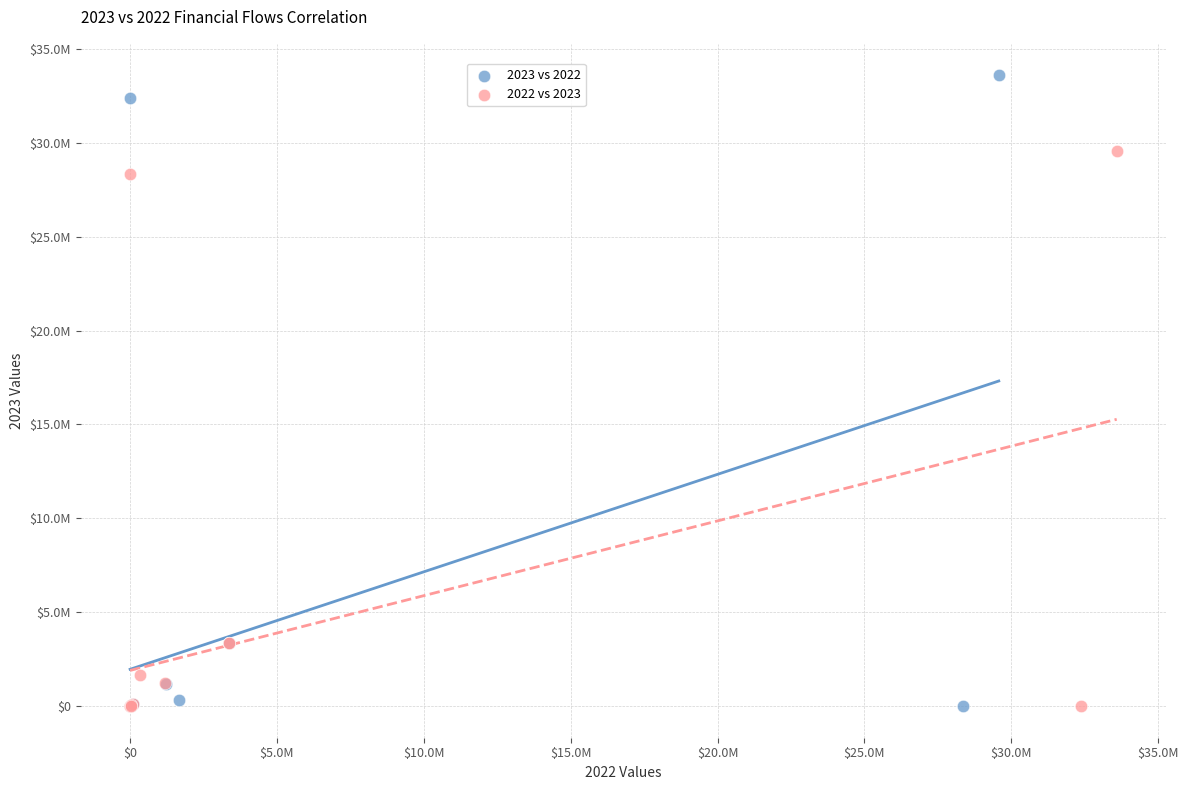

Which series has the largest Y range (max minus min)?

2023 vs 2022